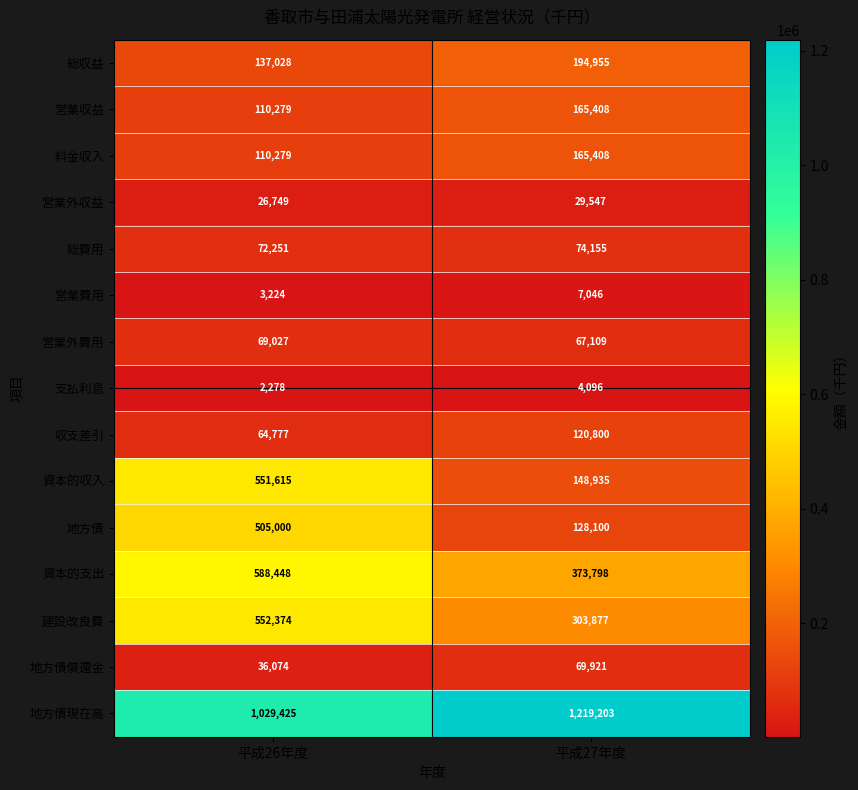

List the labels in order of 料金収入 value, largest first.

平成27年度, 平成26年度